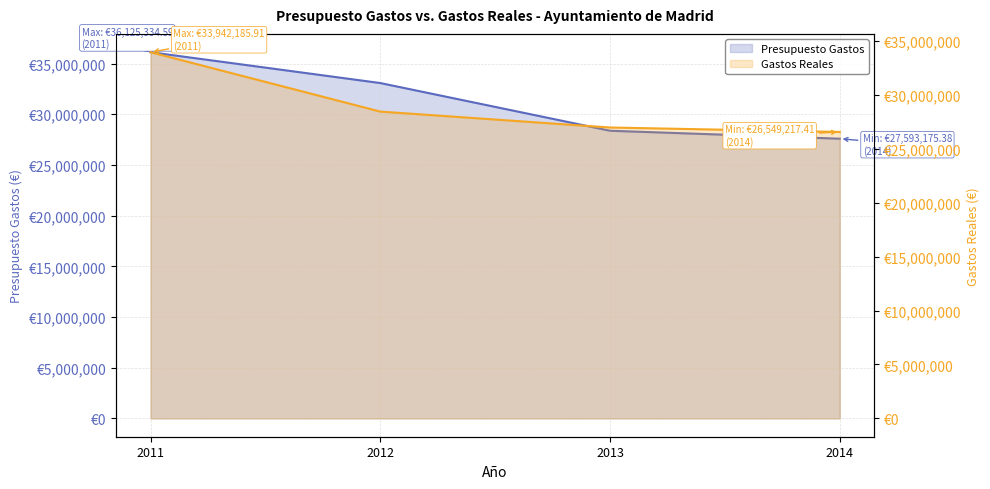

Rank the series by their maximum value, from lowest to highest.

Gastos Reales, Presupuesto Gastos